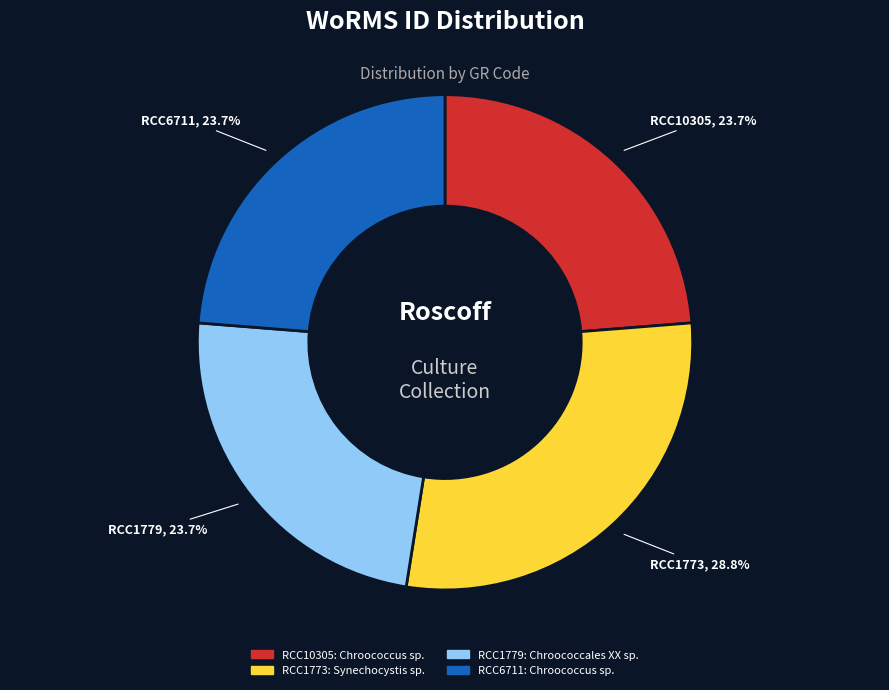

Does RCC10305 represent more than half of the total?

No